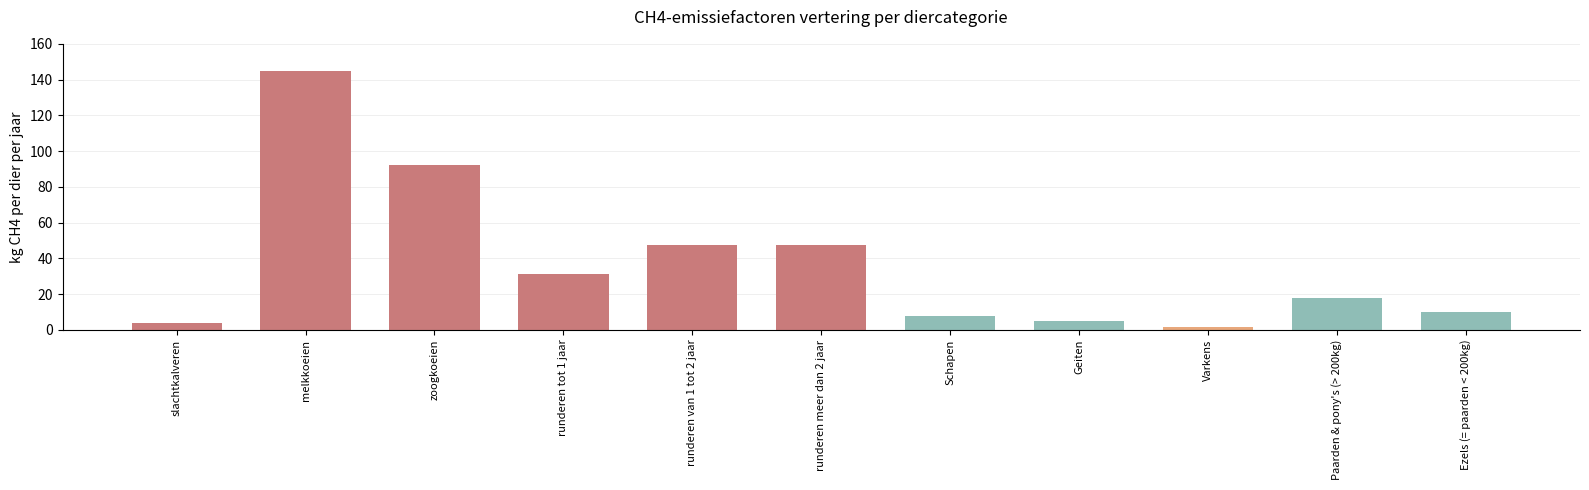

Between 3 and 2, which is larger?

2